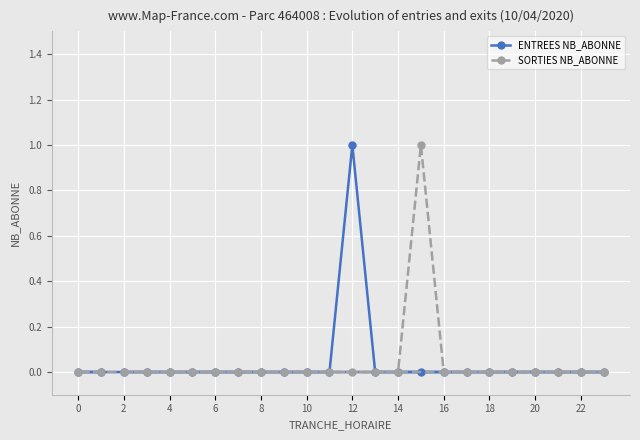

Reading left to right, transcribe all the data shown in this chart.

ENTREES NB_ABONNE: 0	0	0	0	0	0	0	0	0	0	0	0	1	0	0	0	0	0	0	0	0	0	0	0
SORTIES NB_ABONNE: 0	0	0	0	0	0	0	0	0	0	0	0	0	0	0	1	0	0	0	0	0	0	0	0